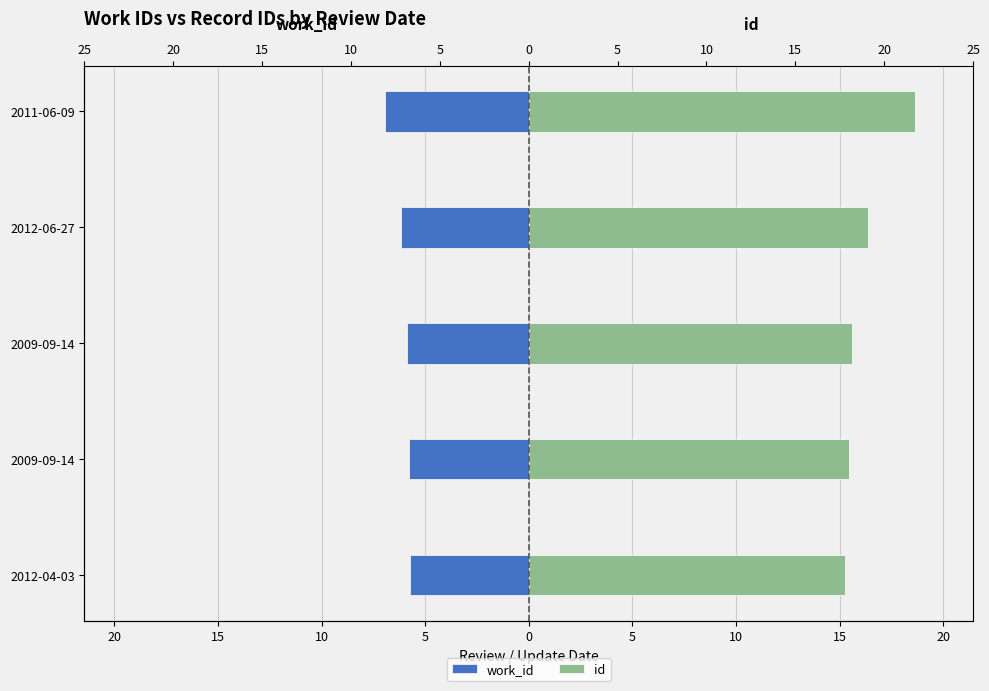

Count the number of categories in the chart.

5